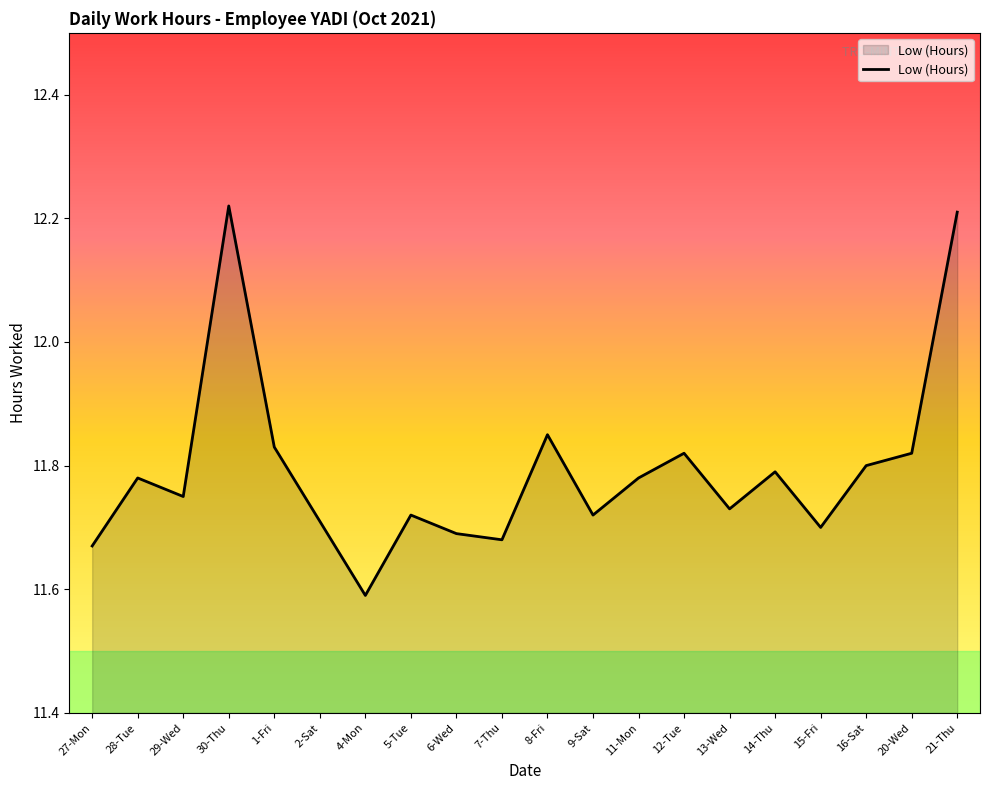

What is the sum of all values?

235.9